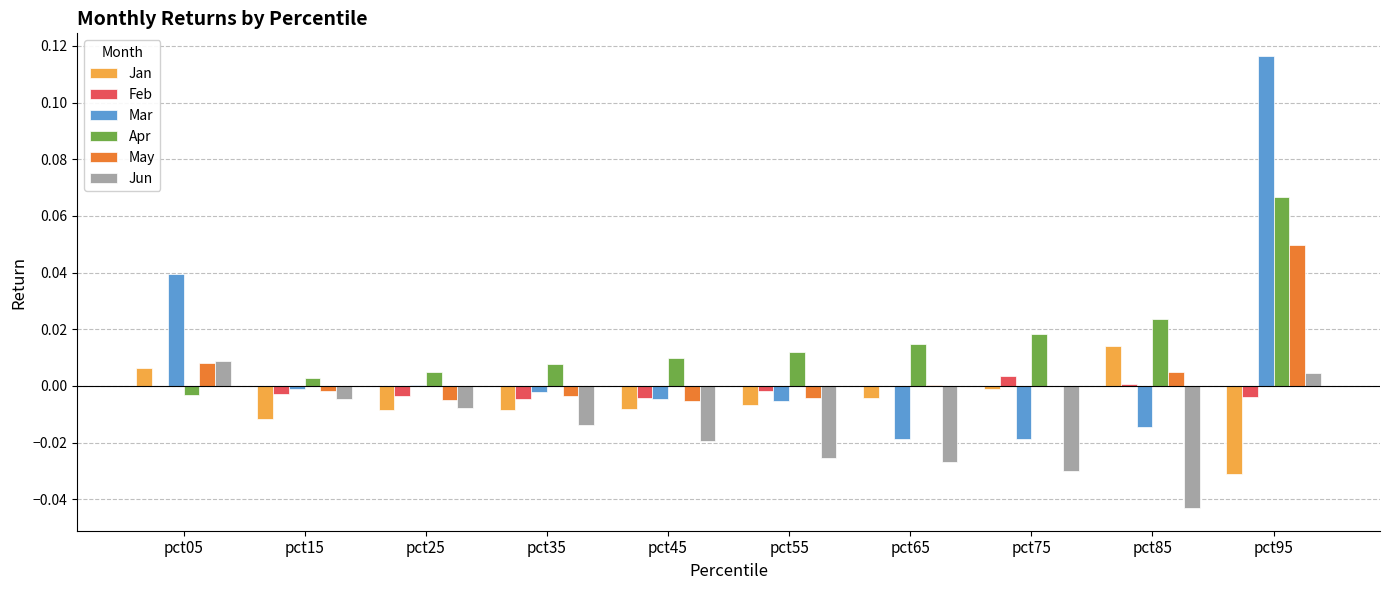

How many data points does each series have?

10